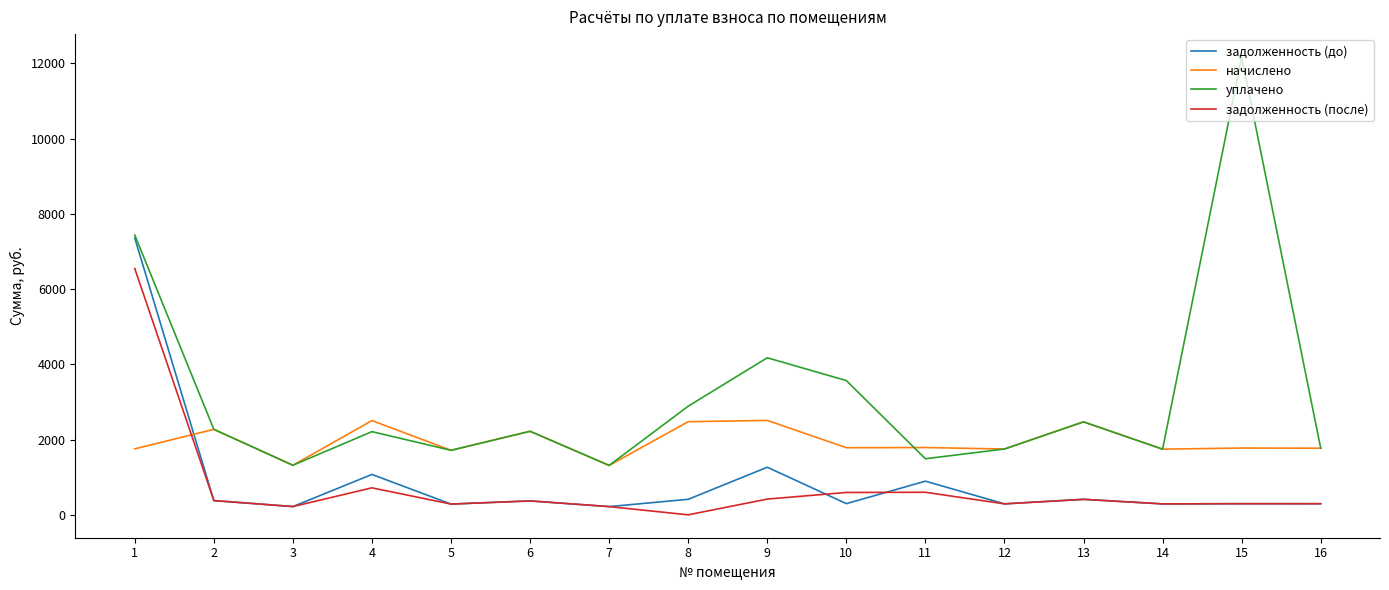

Between which two adjacent categories do начислено and задолженность (до) first intersect?

1 and 2